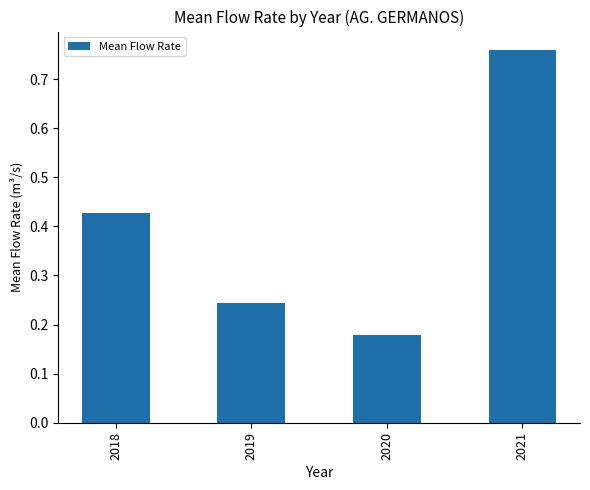

How many values are between 0 and 1?

4